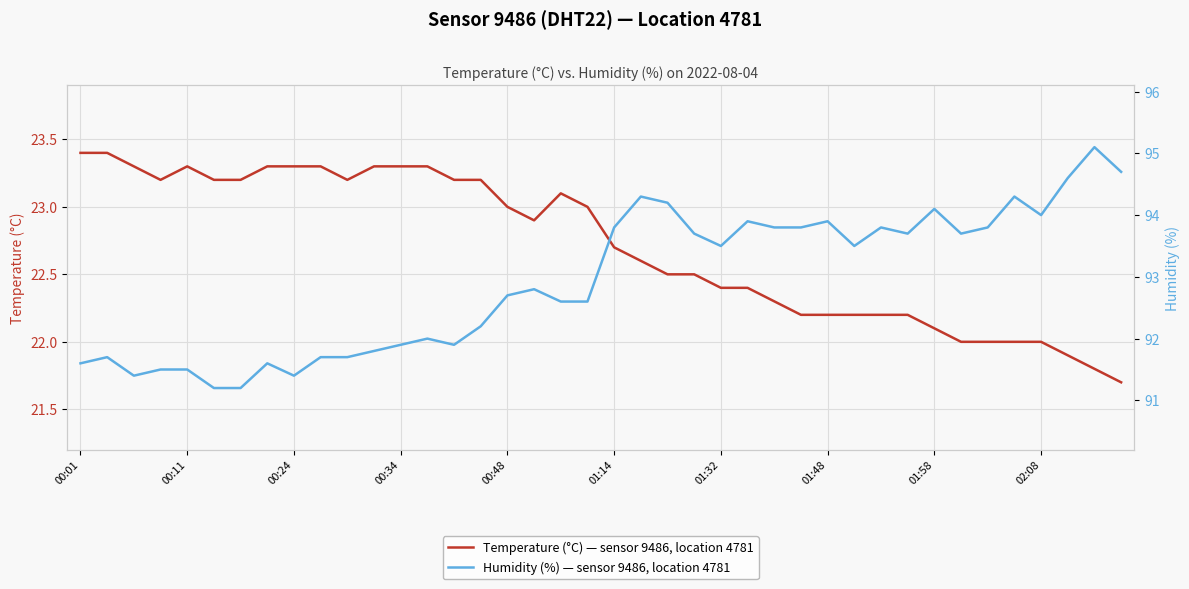

True or false: Humidity (%) — sensor 9486, location 4781 and Temperature (°C) — sensor 9486, location 4781 cross at least once.

False